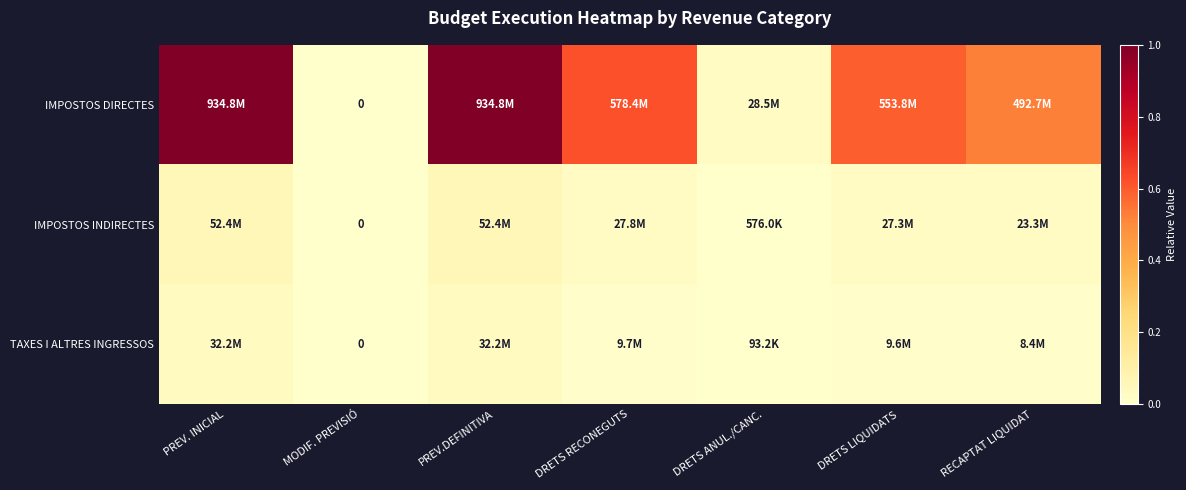

At which label does IMPOSTOS DIRECTES reach its minimum?

MODIF. PREVISIÓ